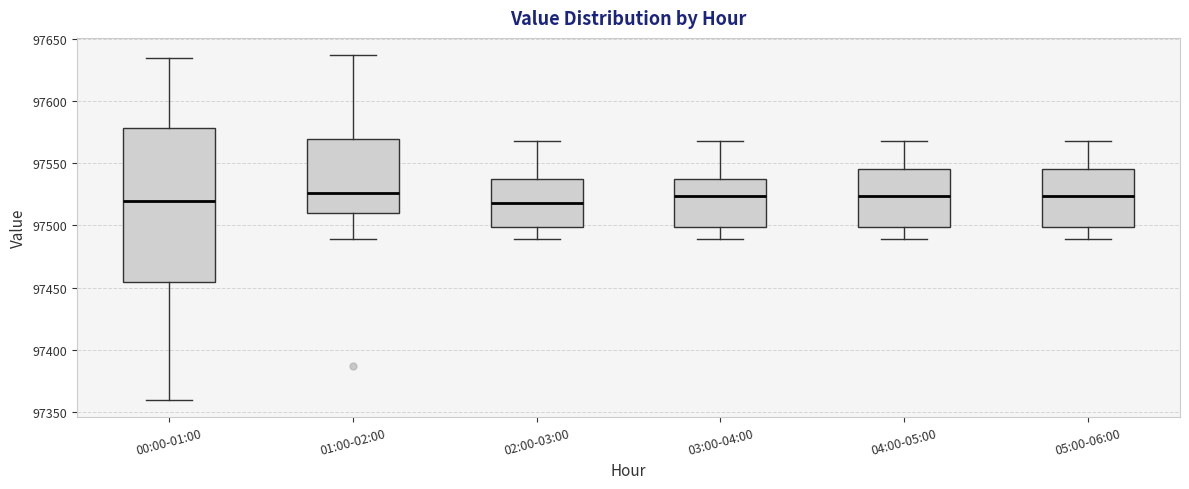

Reading left to right, read every box against the y-axis: the position of its median line, the range the box covers, and the ends of its whiskers. The values are not printed on the chart, so give them approximately, as read against the axis.

00:00-01:00: median 97520, box 97455 to 97580, whiskers 97360 to 97635
01:00-02:00: median 97525, box 97510 to 97570, whiskers 97490 to 97635
02:00-03:00: median 97520, box 97500 to 97535, whiskers 97490 to 97570
03:00-04:00: median 97525, box 97500 to 97535, whiskers 97490 to 97570
04:00-05:00: median 97525, box 97500 to 97545, whiskers 97490 to 97570
05:00-06:00: median 97525, box 97500 to 97545, whiskers 97490 to 97570